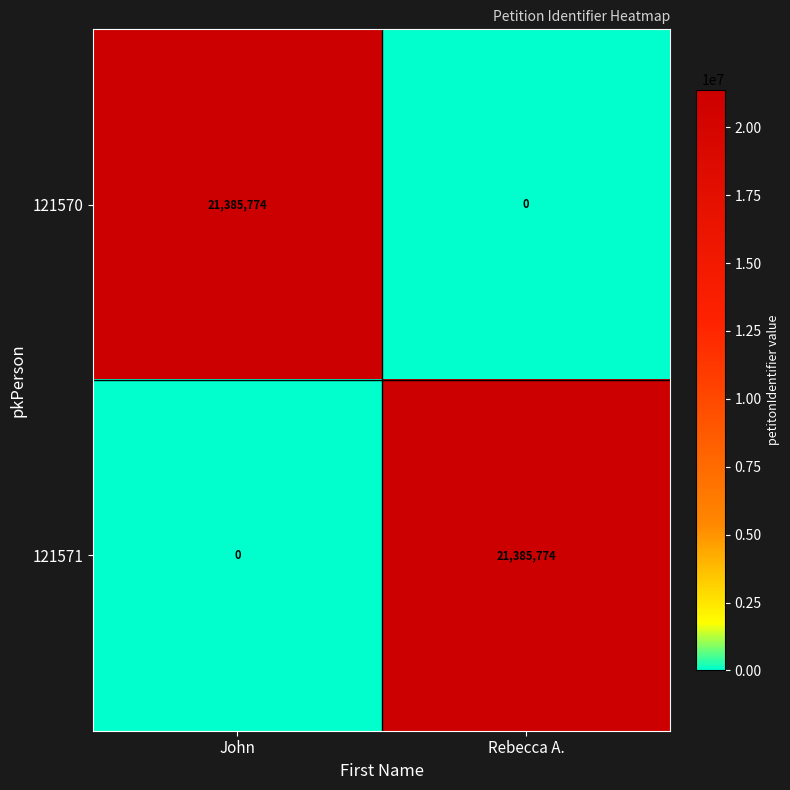

Reading right to left, extract all data points from this chart.

121570: Rebecca A.=0	John=21385774
121571: Rebecca A.=21385774	John=0